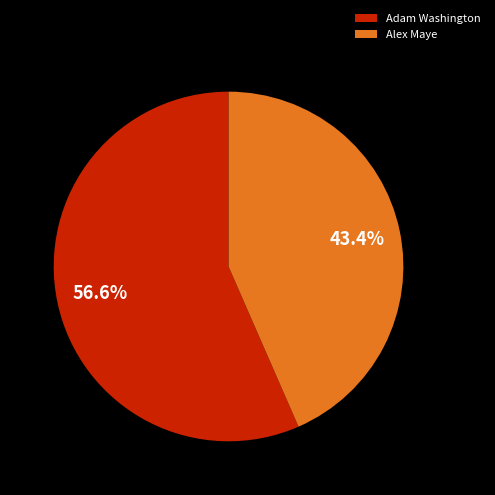

What is the ratio of the value at Alex Maye to the value at Adam Washington?

0.8